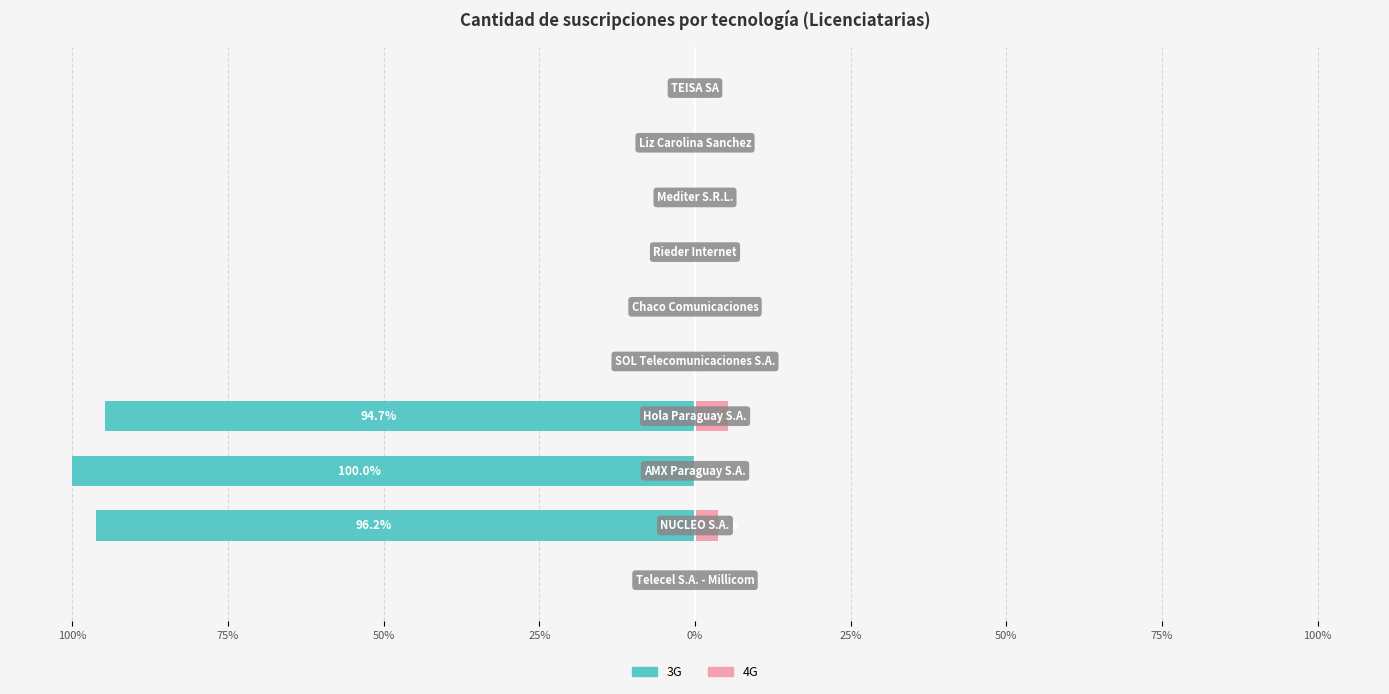

What is the sum of all 3G values?

-290.9